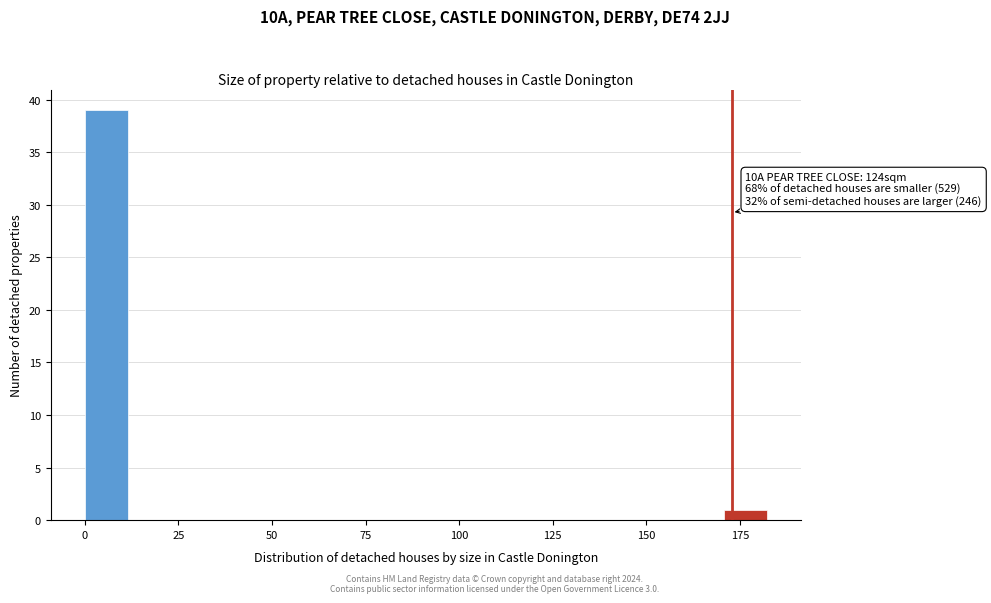

Read against the x-axis, roughly where is the centre of the tallest bar?

5